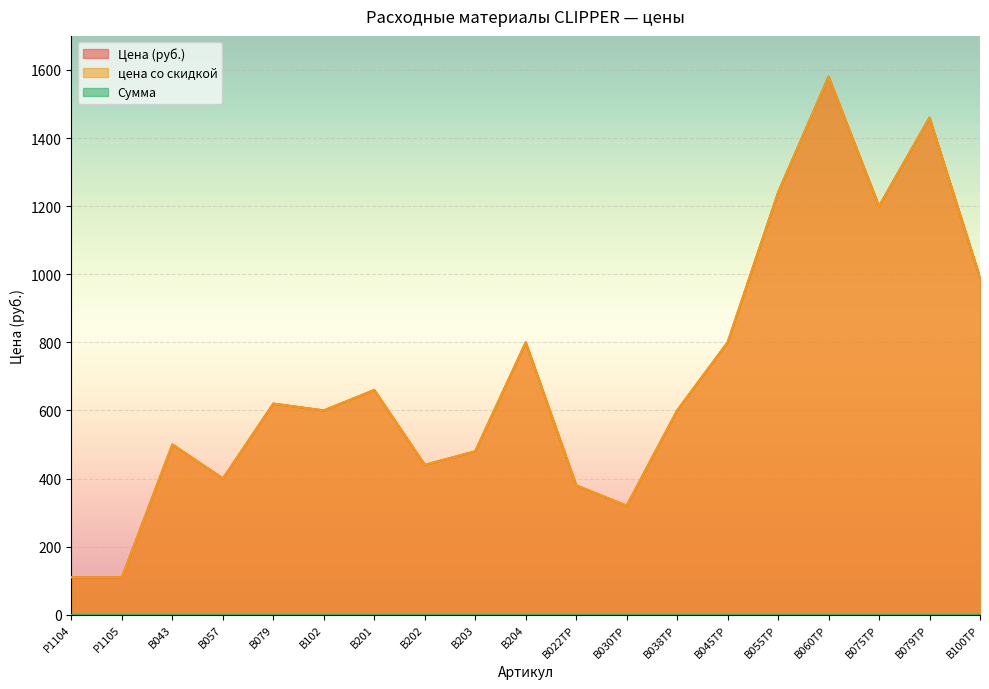

Where does the Цена (руб.) series first go above 600?

B079